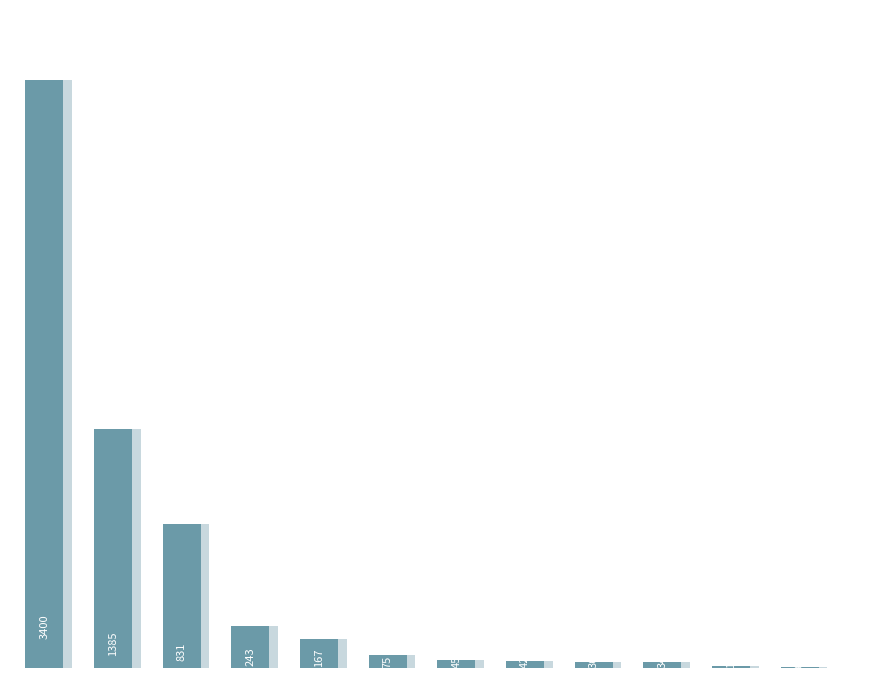

List the labels in order of value, smallest first.

11, 10, 9, 8, 7, 6, 5, 4, 3, 2, 1, 0